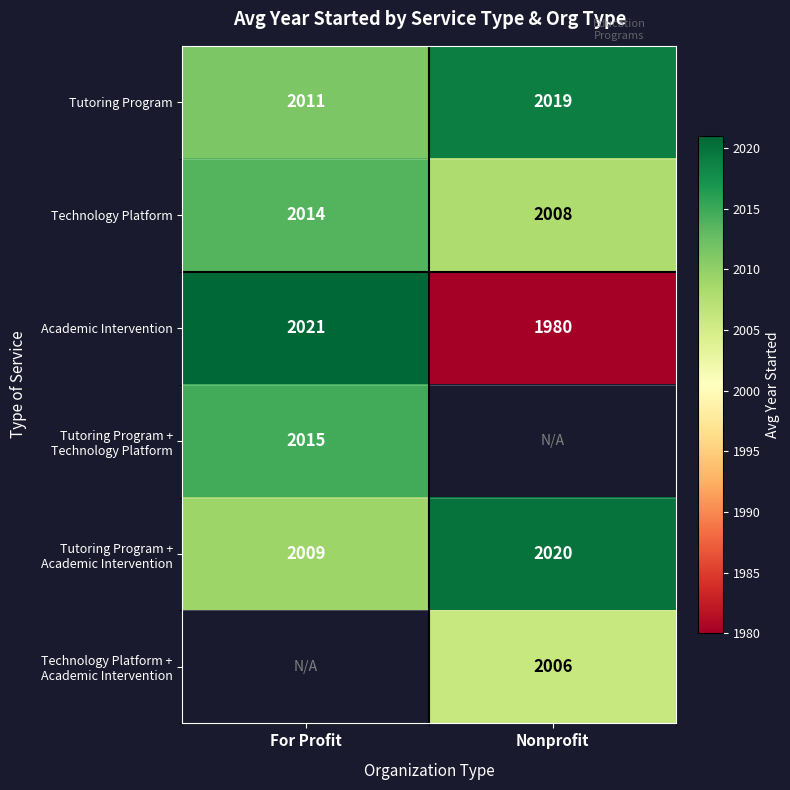

At which label does Academic Intervention reach its peak?

For Profit